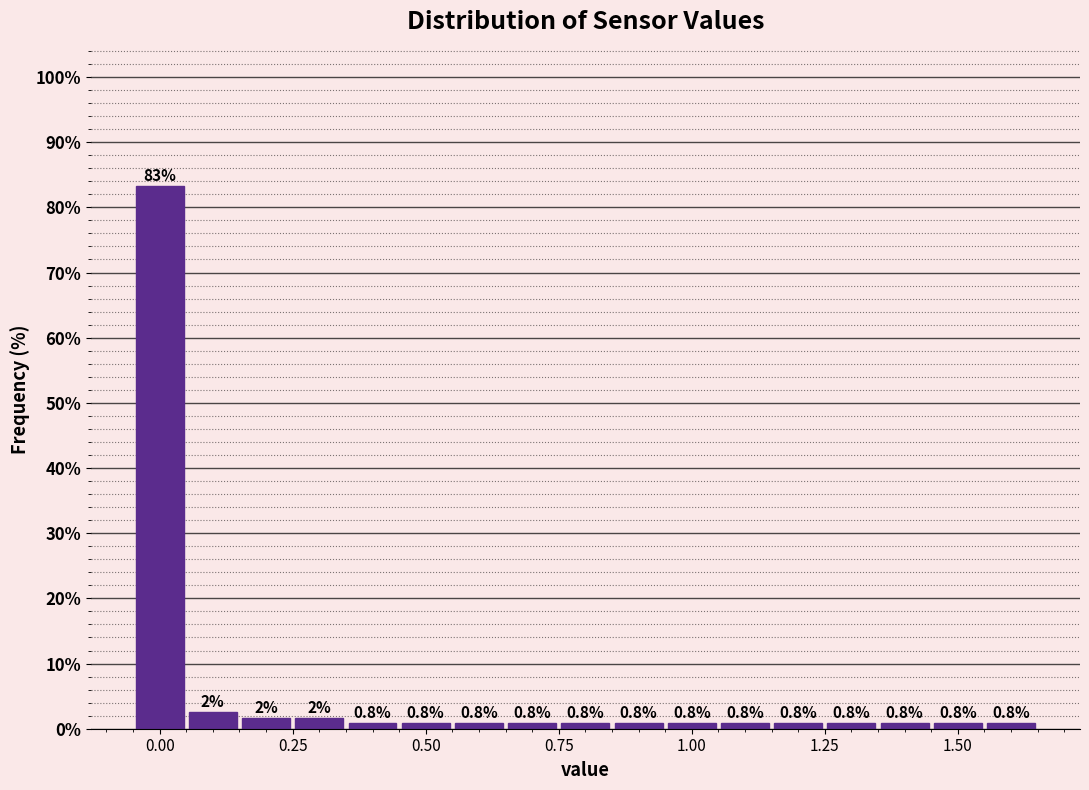

Read against the x-axis, roughly where is the centre of the tallest bar?

0.00